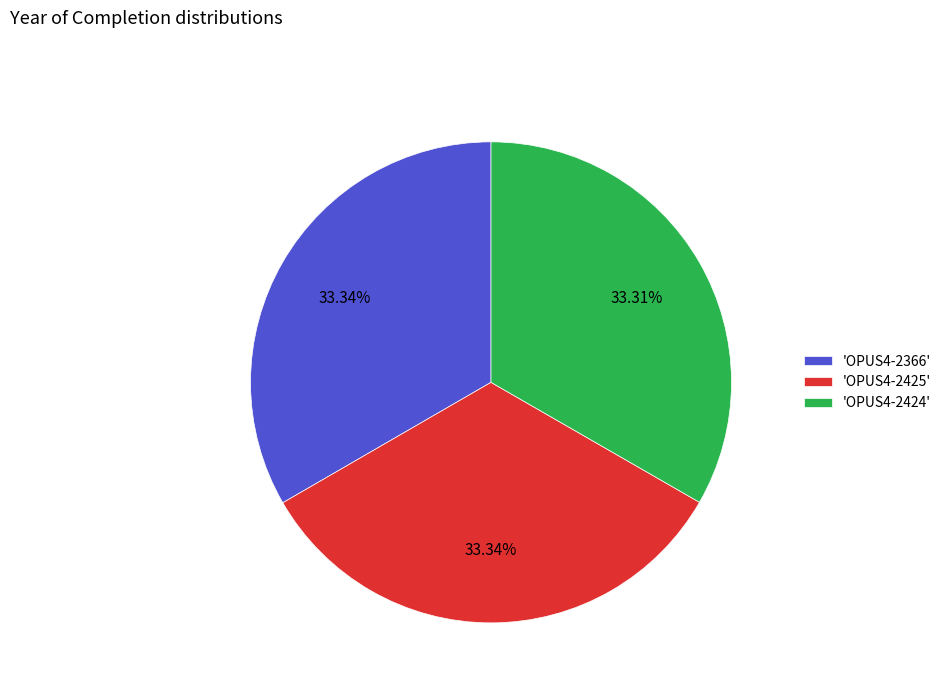

Does any single category account for the majority?

No